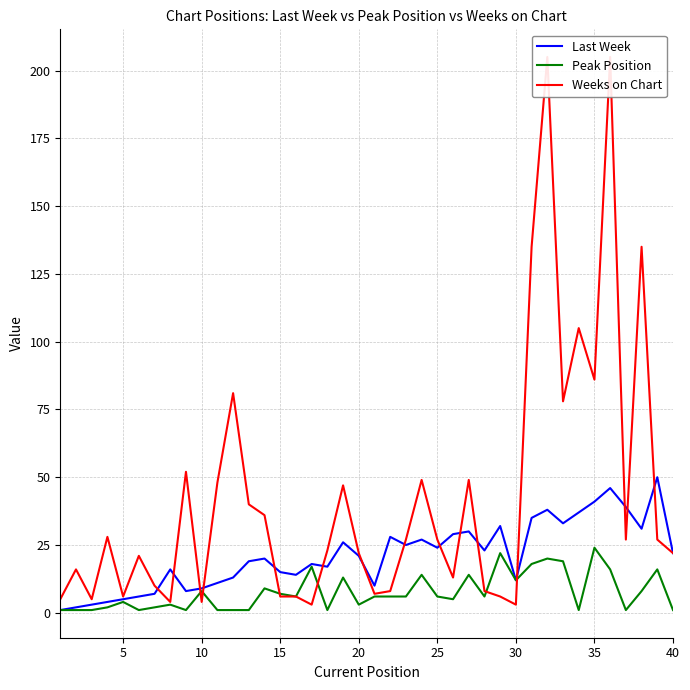

Is it true that Last Week equals 9 at 20?

False